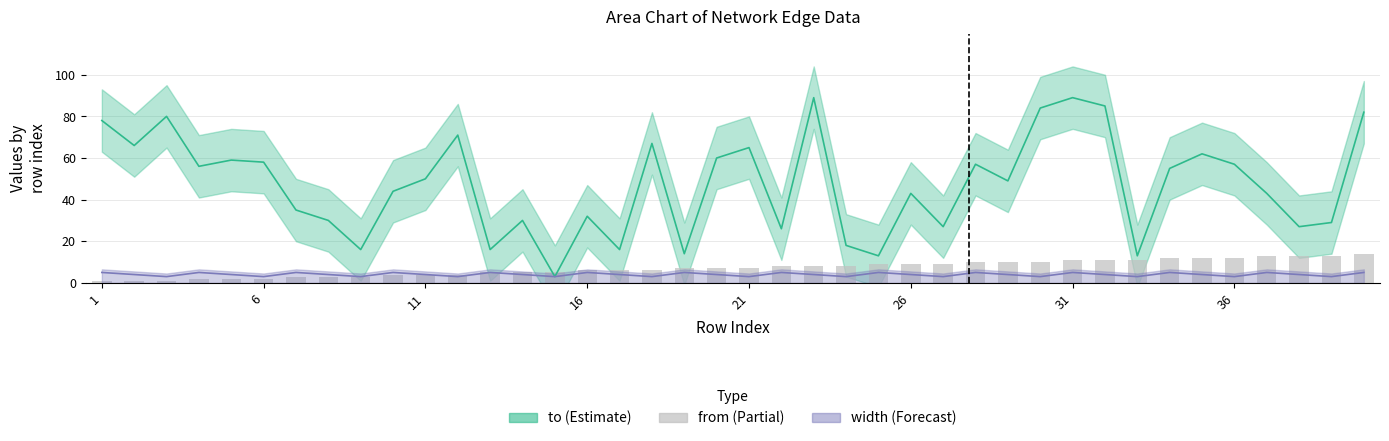

What is the difference between the values at 32 and 26?

2